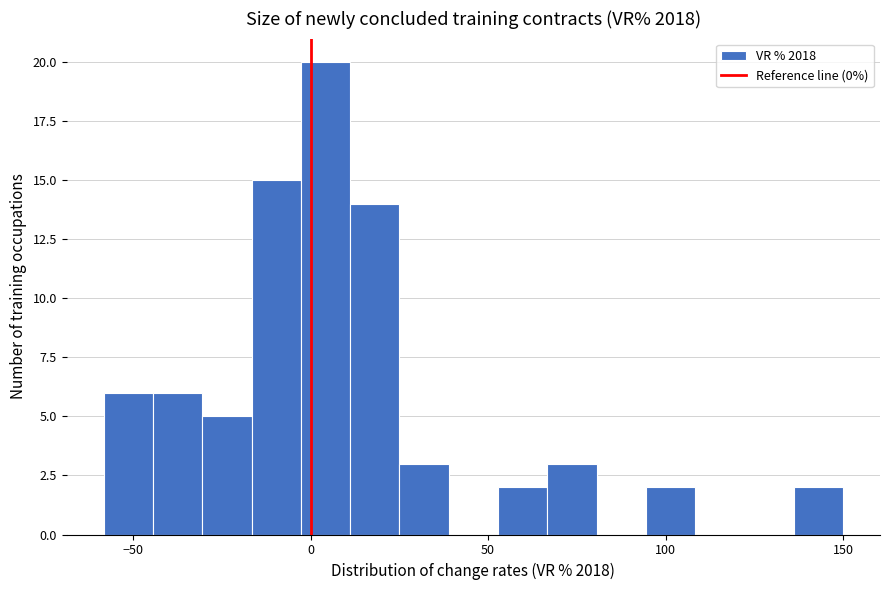

Around what value on the x-axis is the tallest bar? Give the approximate position of its centre, as read against the axis.

5